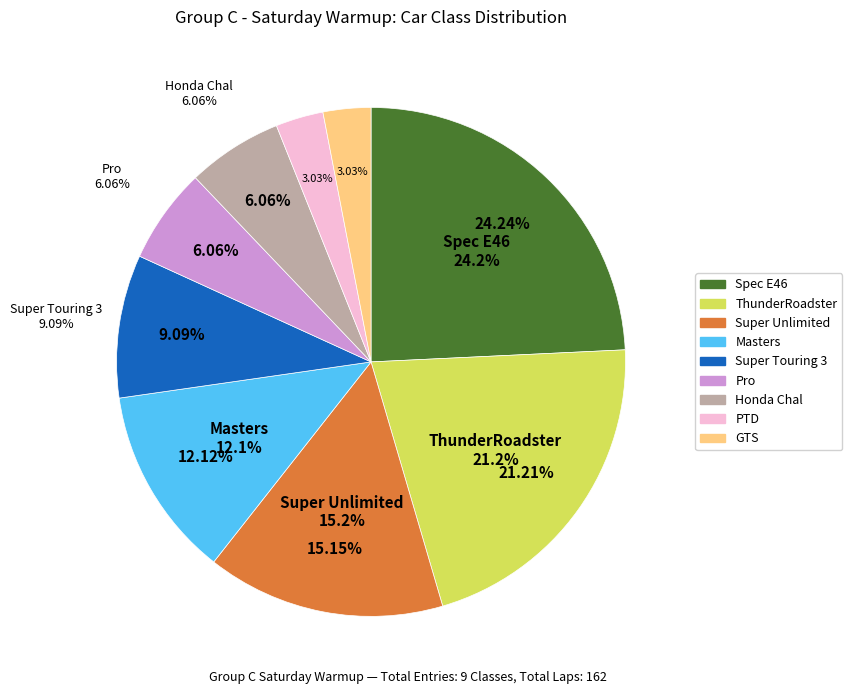

Does Masters represent more than half of the total?

No